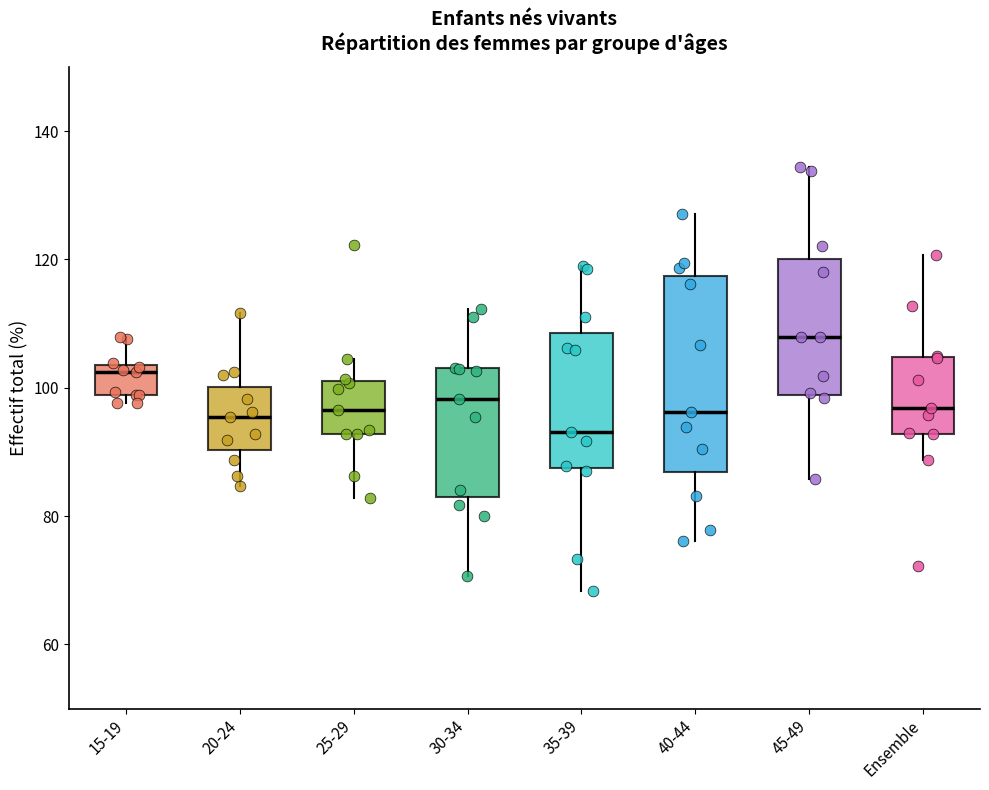

Where is the lower edge of the box for 45-49 on the y-axis? The values are not printed on the chart, so give them approximately, as read against the axis.

98